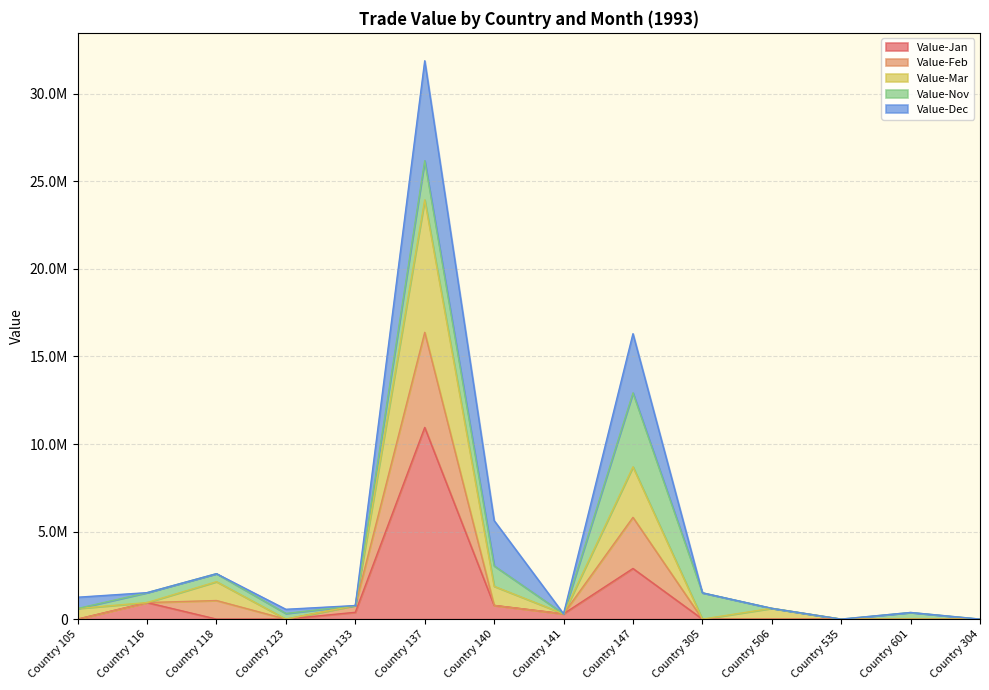

True or false: Value-Jan has more than 1 interior local peaks.

True